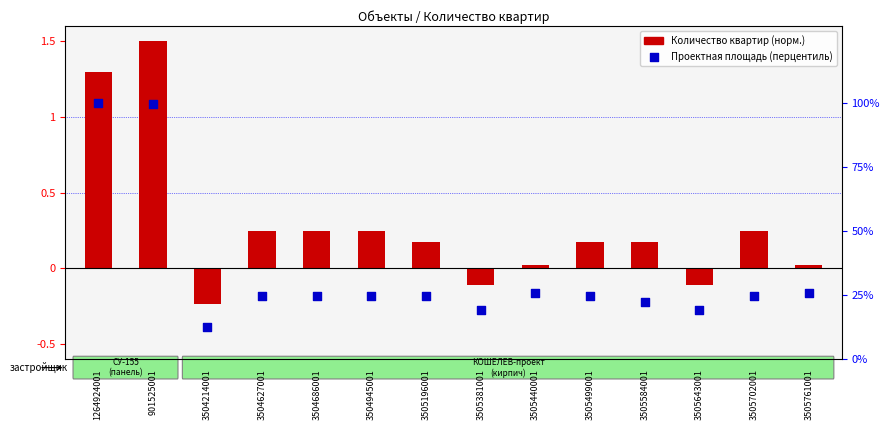

Which series has the largest total across all categories?

percentile rank within the sample